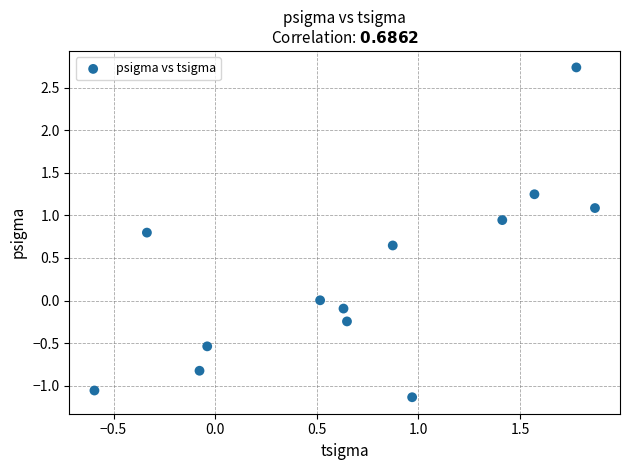

What is the range of Y values (max minus min)?

3.9